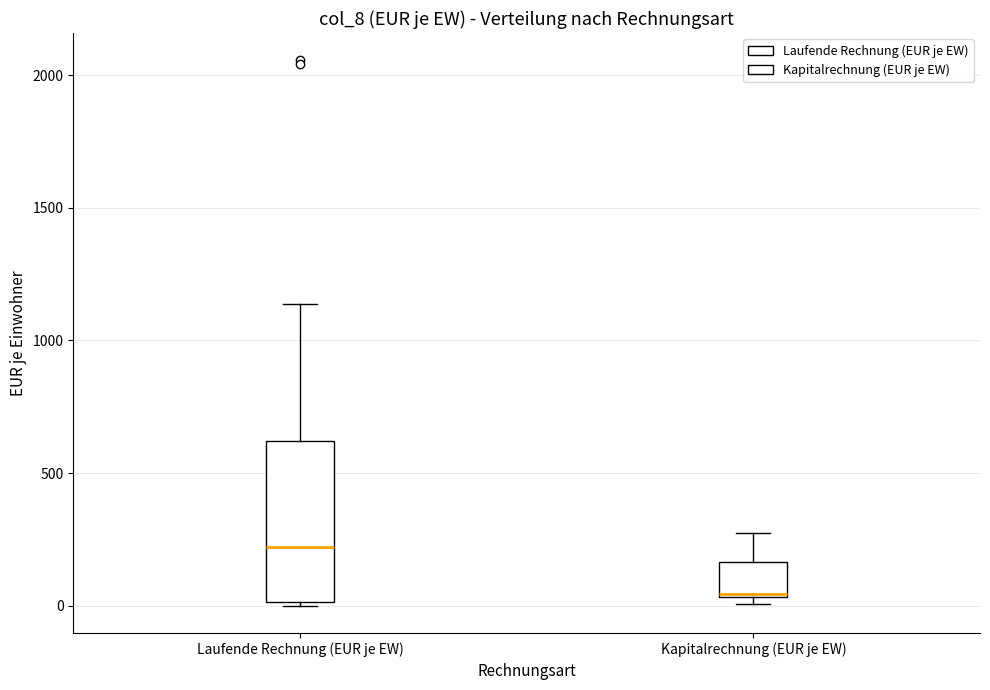

Where is the upper edge of the box for Laufende Rechnung (EUR je EW) on the y-axis? The values are not printed on the chart, so give them approximately, as read against the axis.

600